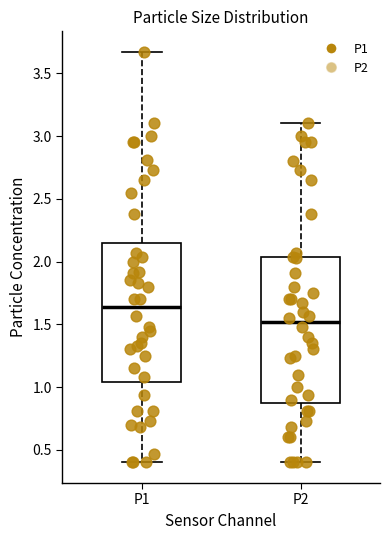

Comparing the boxes themselves (not the whiskers), which one is the tallest?

P2